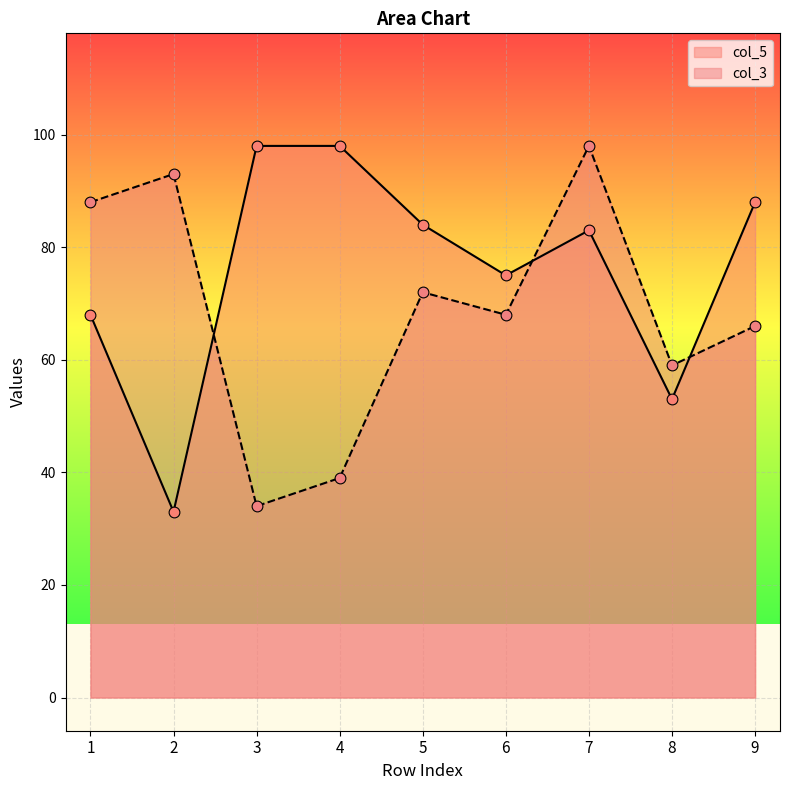

Which series contains the lowest Y value?

col_5